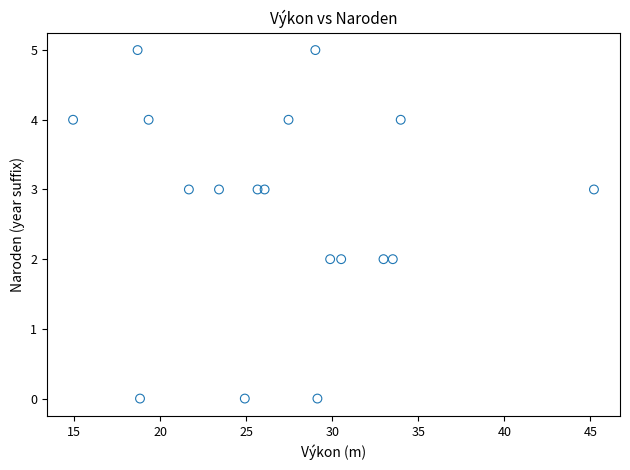

What is the range of Y values (max minus min)?

5